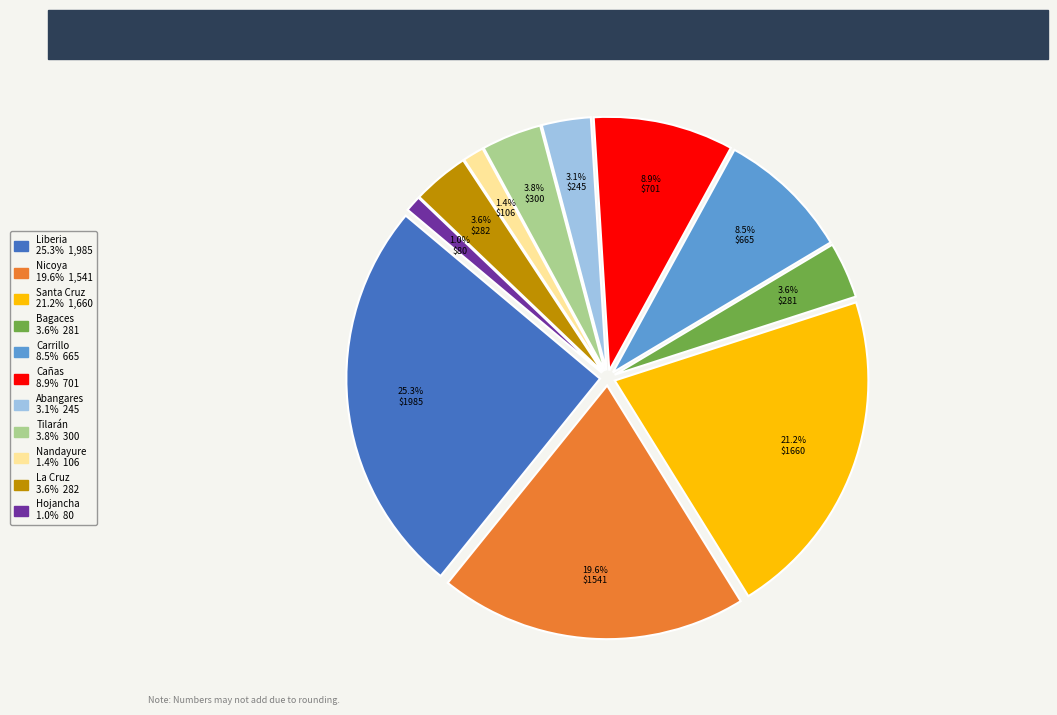

Which slice is the largest?

Liberia